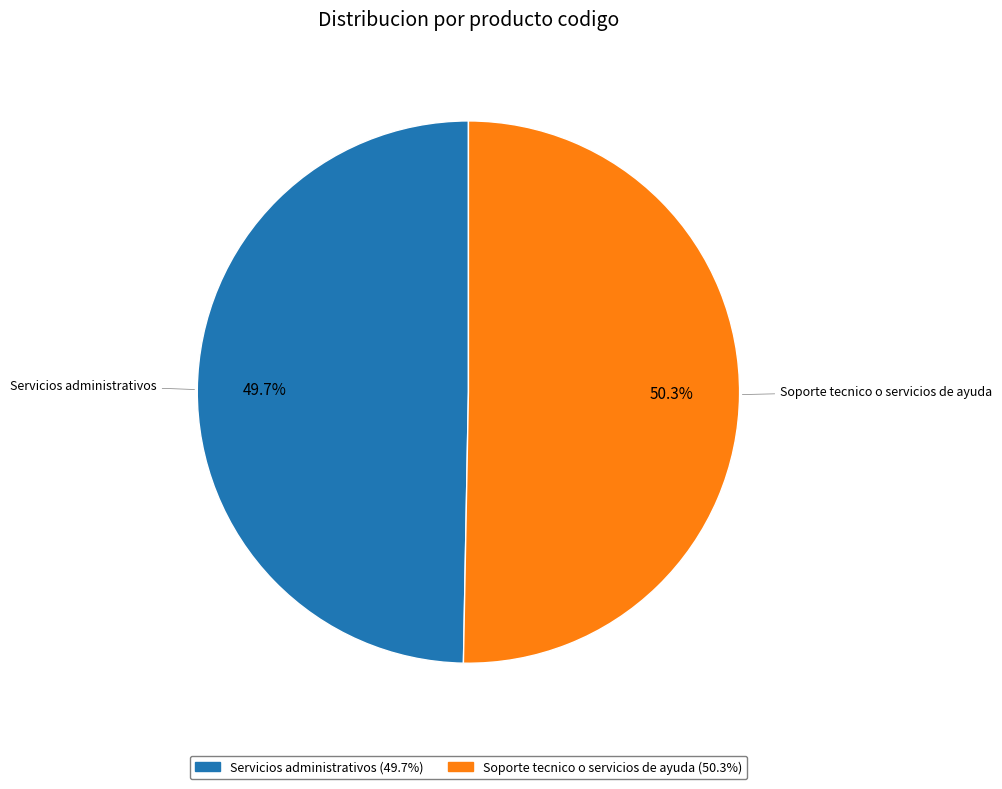

Which category has the smallest portion of the pie?

Servicios administrativos